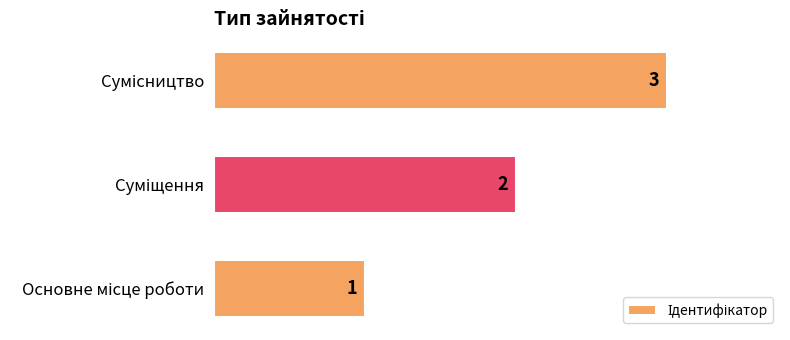

Does the chart contain stacked bars?

No